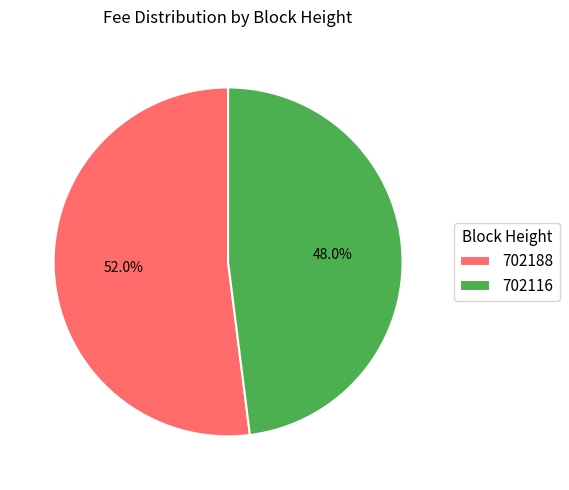

Is there a majority slice in this chart?

Yes